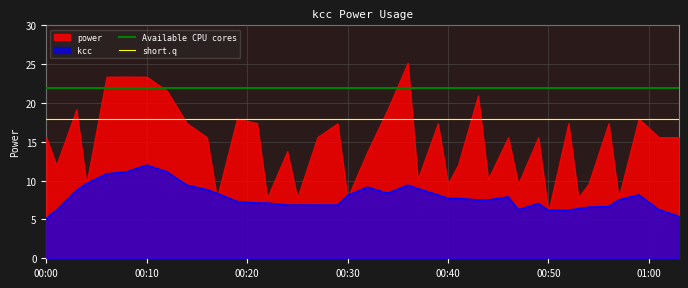

What is the maximum value for kcc?

12.0